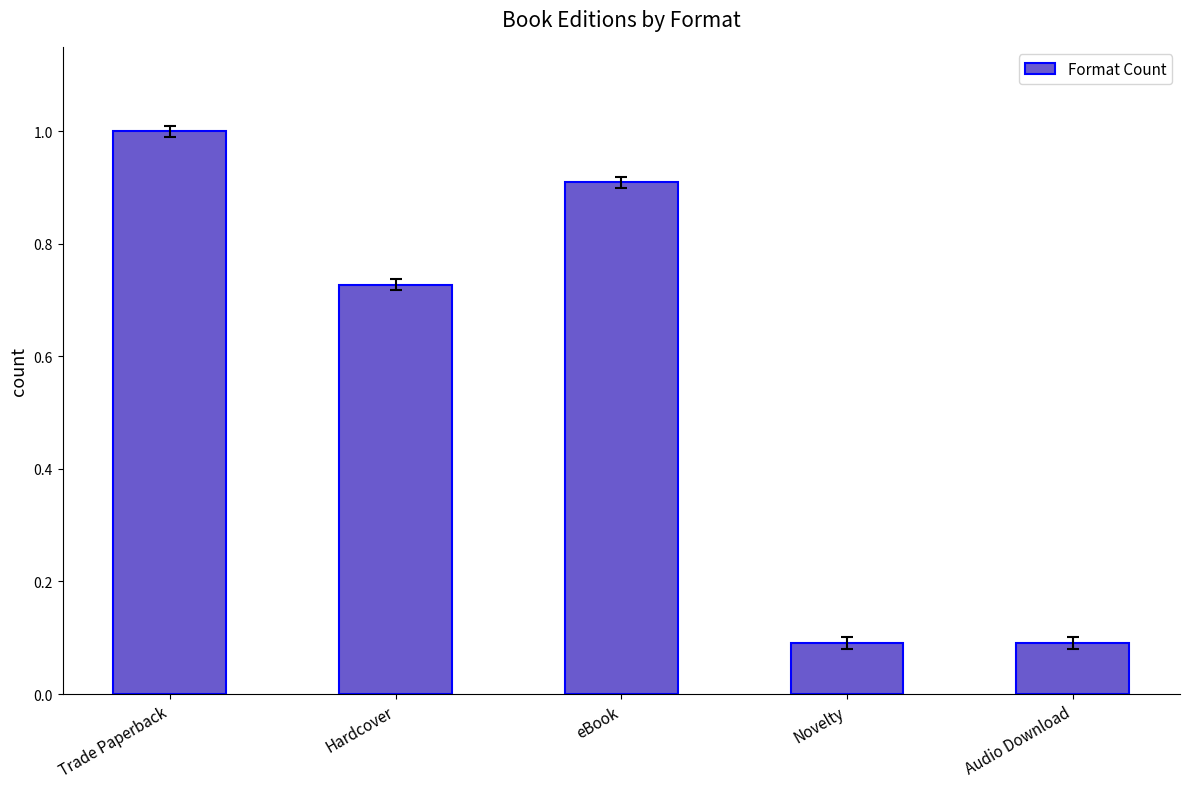

What is the maximum value shown in the chart?

1.0